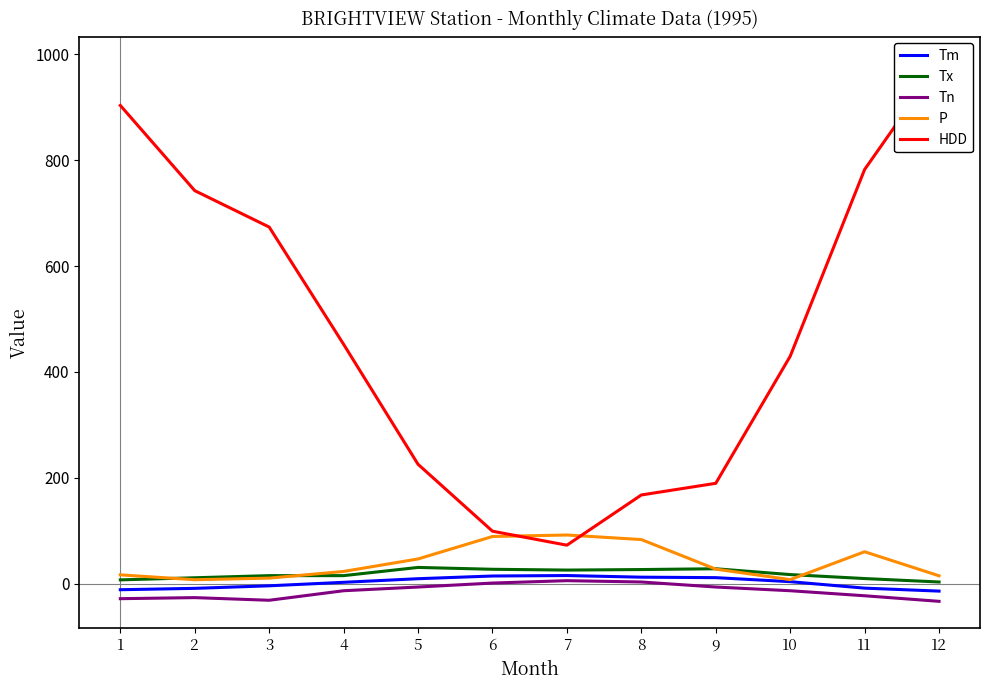

How many interior local peaks does the Tm series have?

1